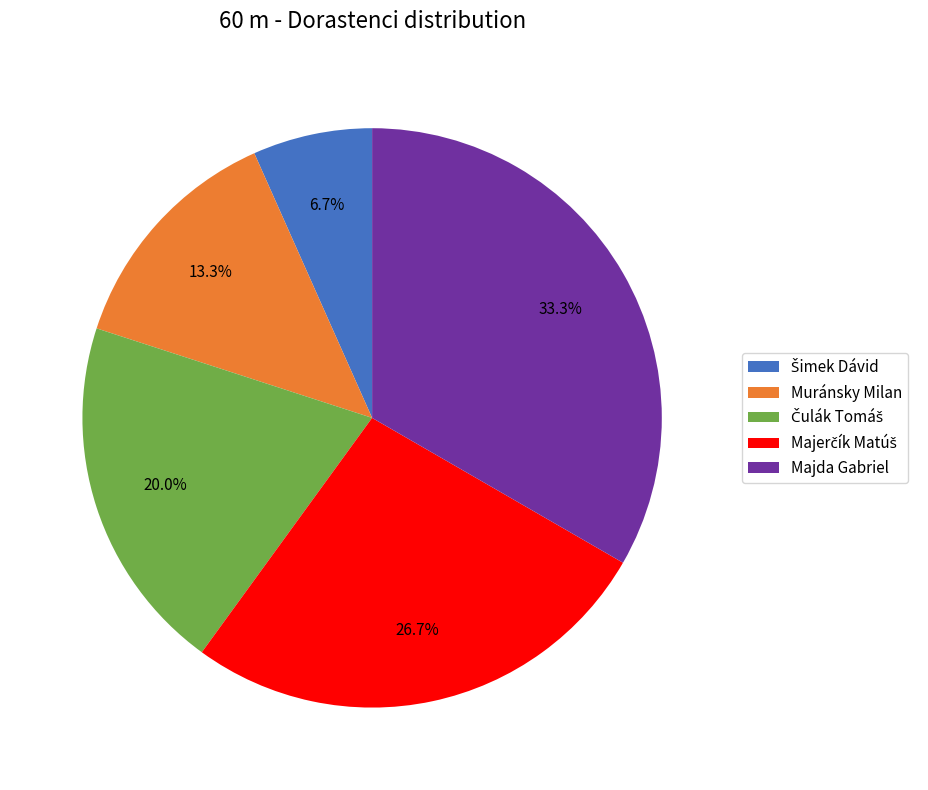

Which slice is the largest?

Majda Gabriel